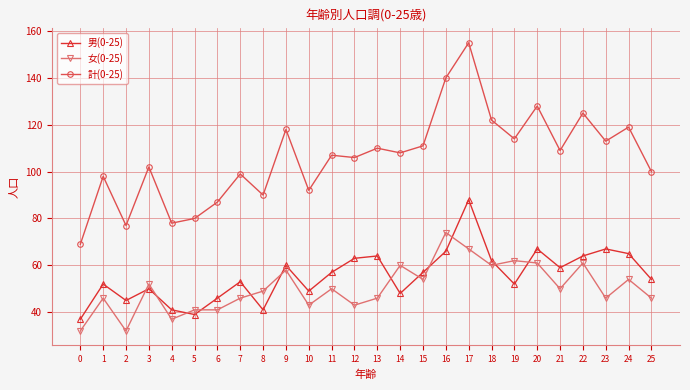

What is the value of the 男(0-25) point at the 16th from the left?

57